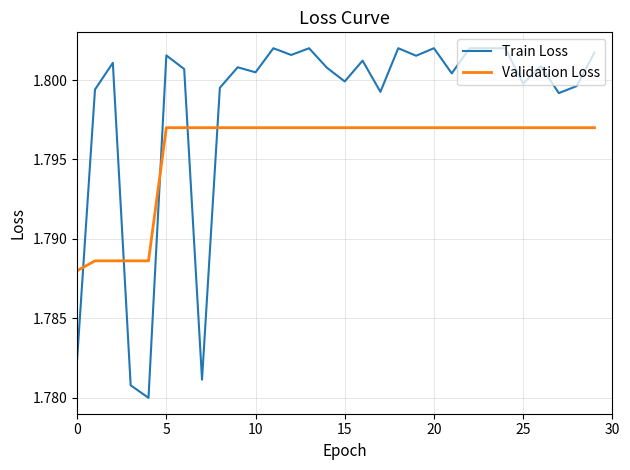

How many intersections are there between Train Loss and Validation Loss?

5